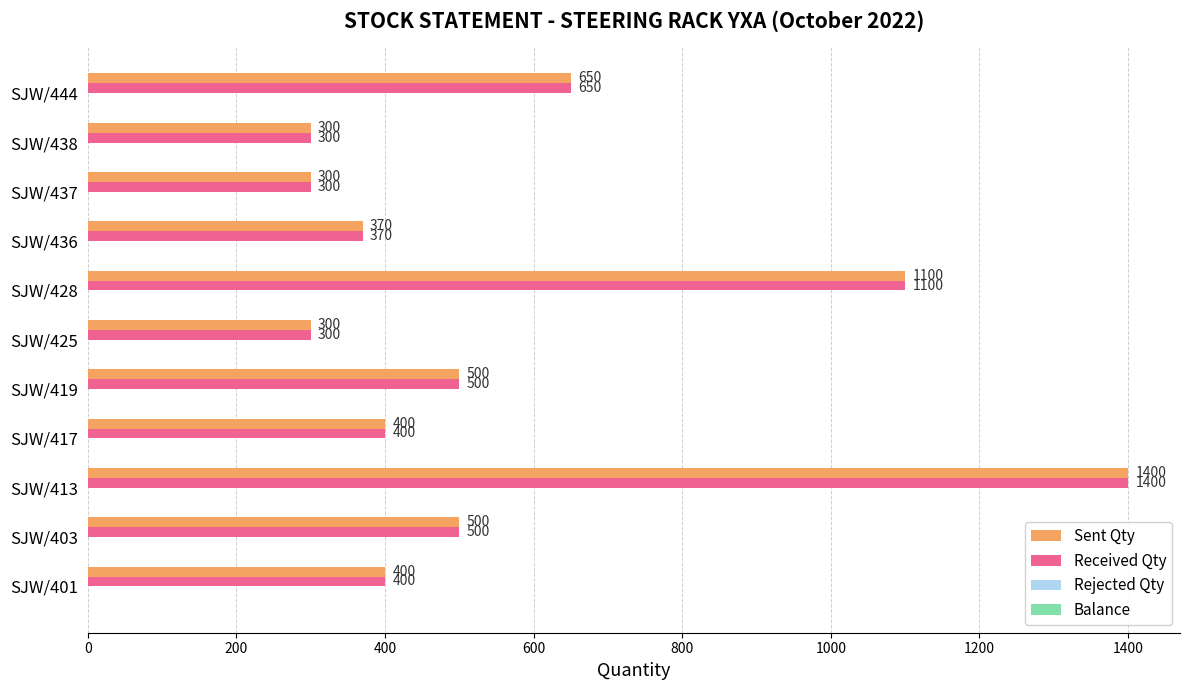

The Received Qty series shows 650 at SJW/444. True or false?

True